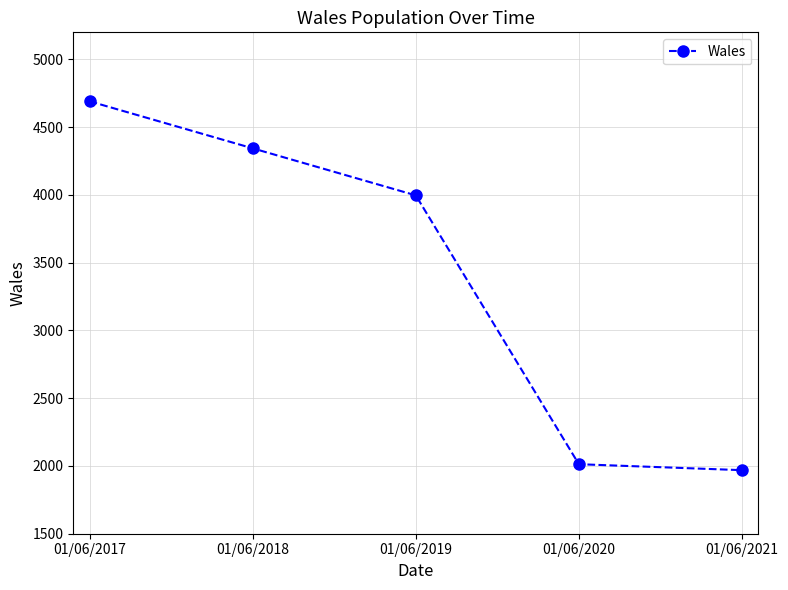

True or false: the data shows 1240 at 01/06/2017.

False